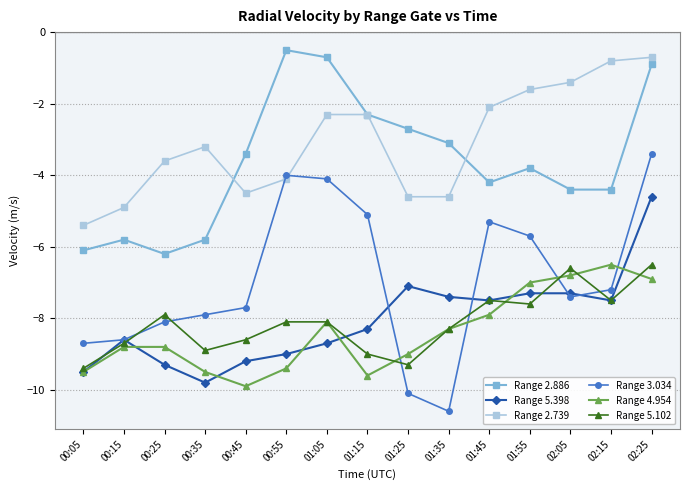

The Range 5.398 series shows -10.4 at 01:35. True or false?

False